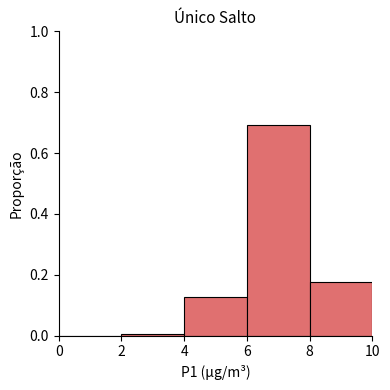

Reading left to right, list every bar in this chart as the range it spans on the x-axis followed by its height. The values are not printed on the chart, so give them approximately, as read against the axis.

0 to 2: 0
2 to 4: under 0.02
4 to 6: 0.12
6 to 8: 0.70
8 to 10: 0.18